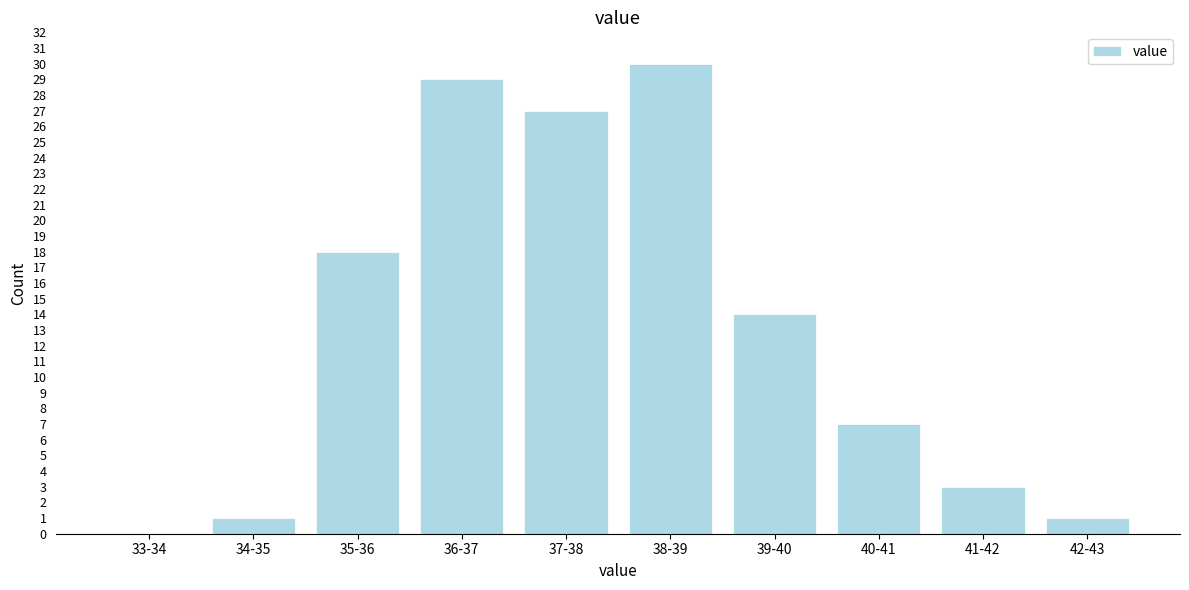

Reading left to right, transcribe all the data shown in this chart.

33-34=0	34-35=1	35-36=18	36-37=29	37-38=27	38-39=30	39-40=14	40-41=7	41-42=3	42-43=1